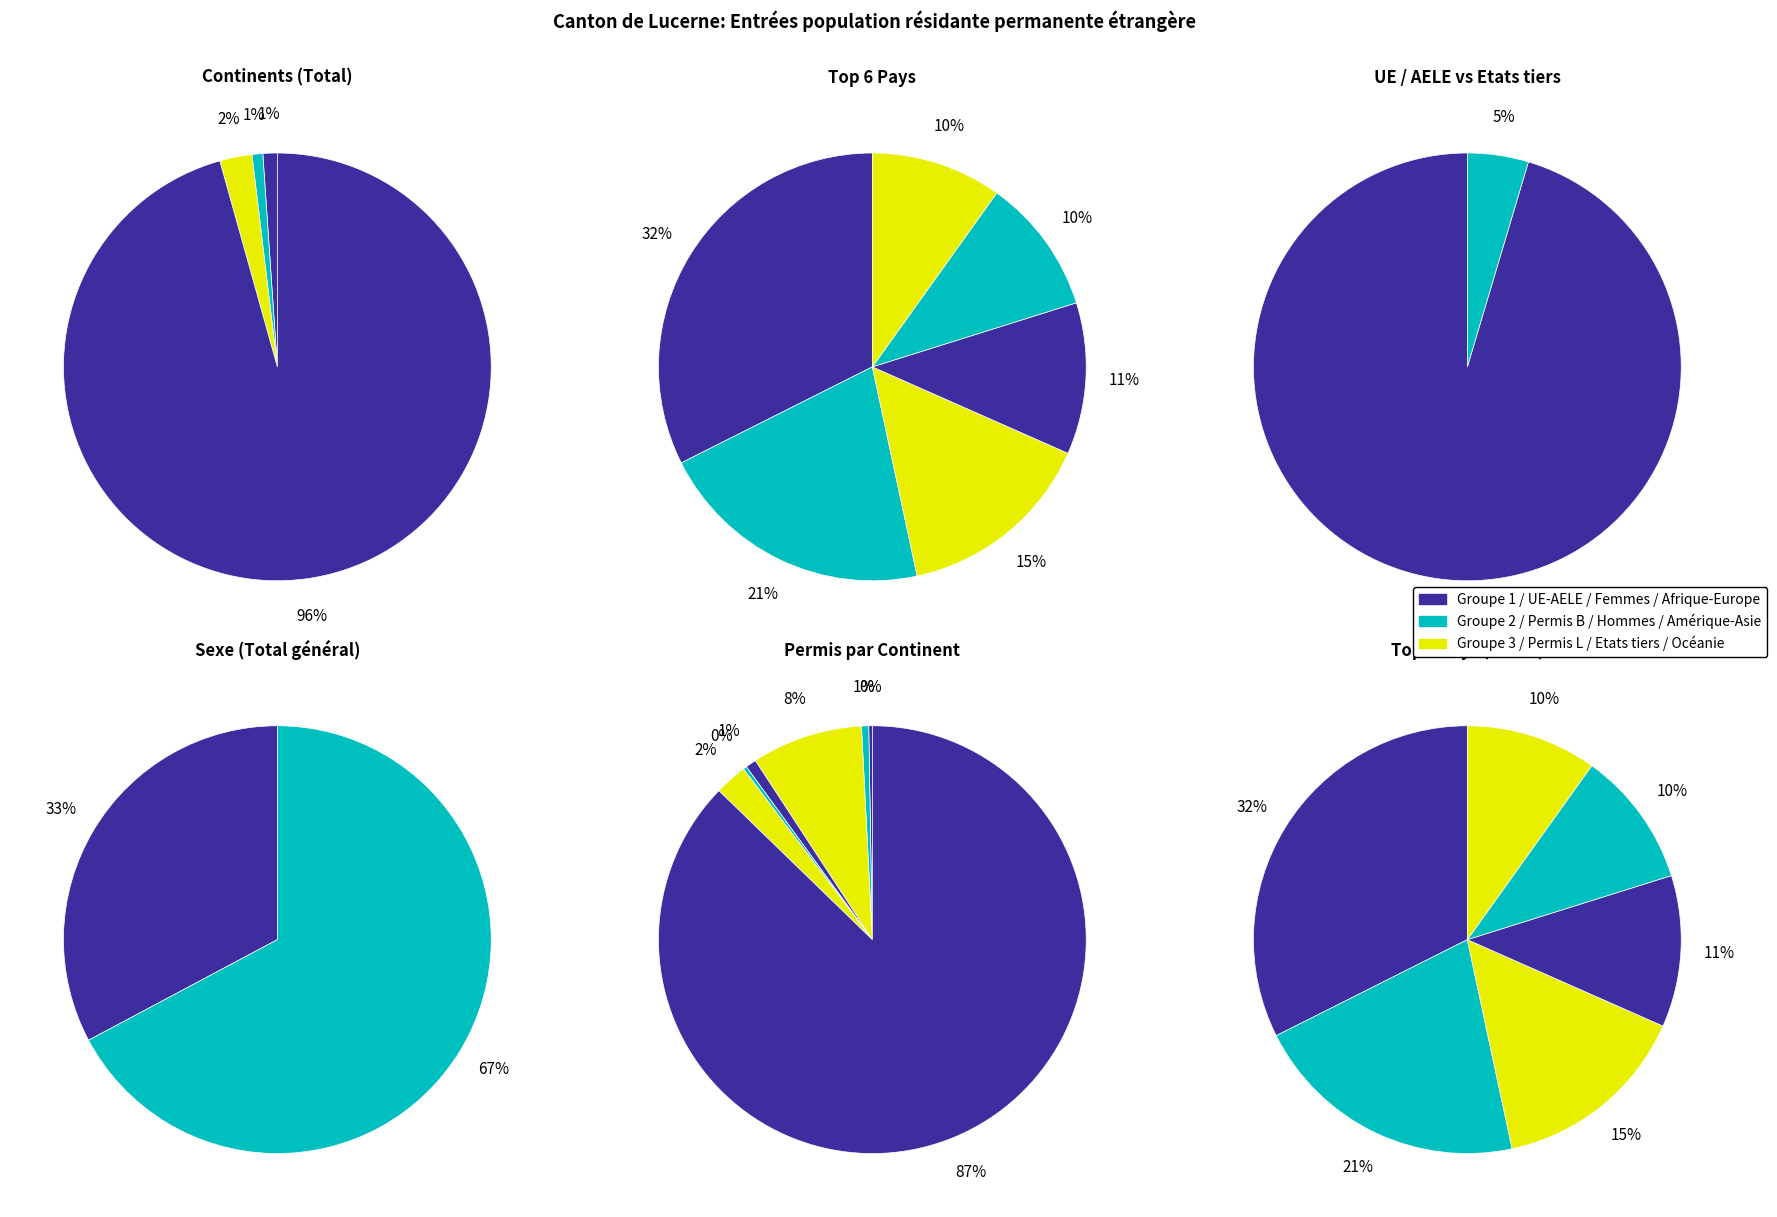

What percentage do Amérique and Afrique together represent?

1.9%